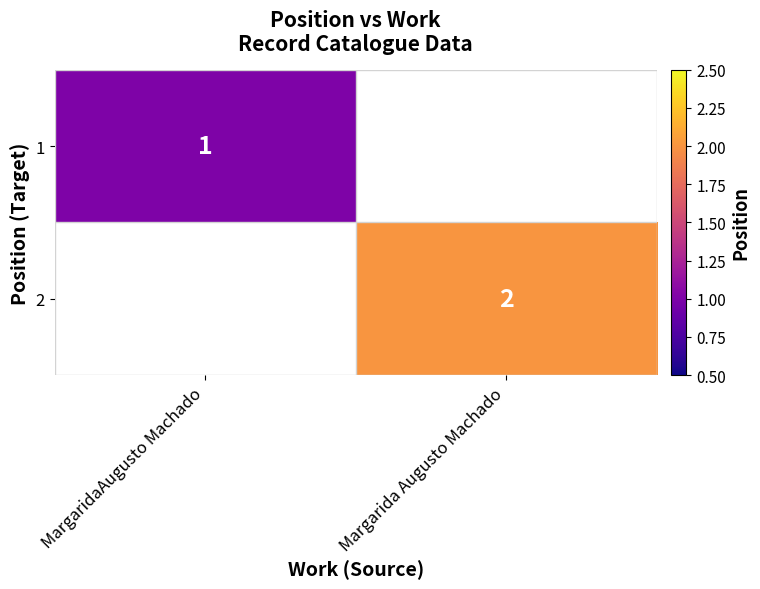

The 2 series shows 2 at Margarida Augusto Machado. True or false?

True